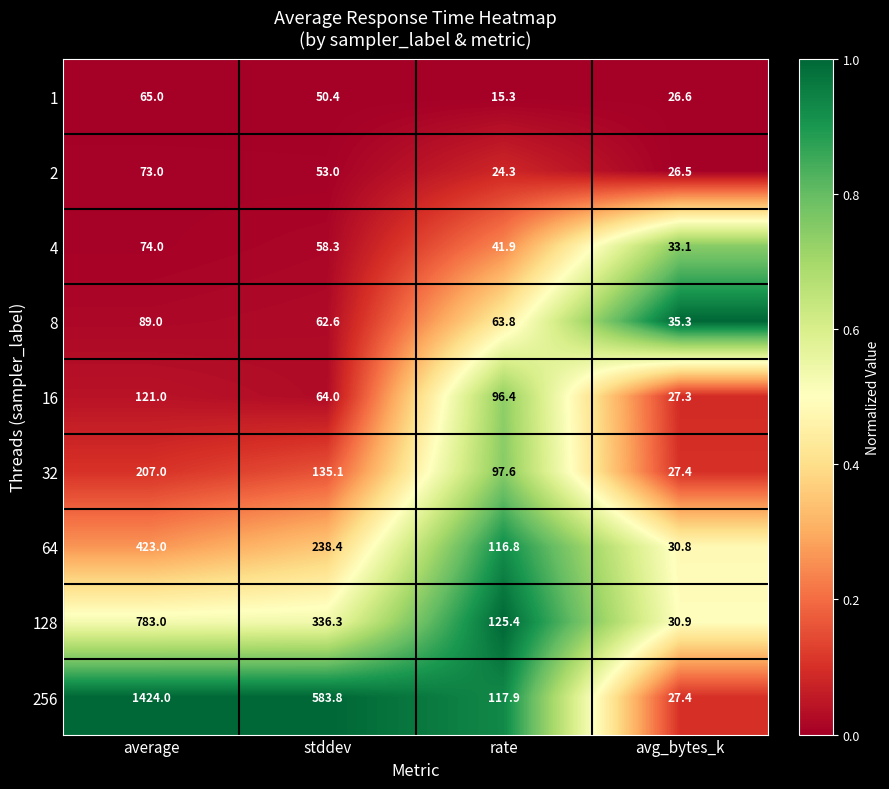

Is it true that 2 equals 32.3 at rate?

False